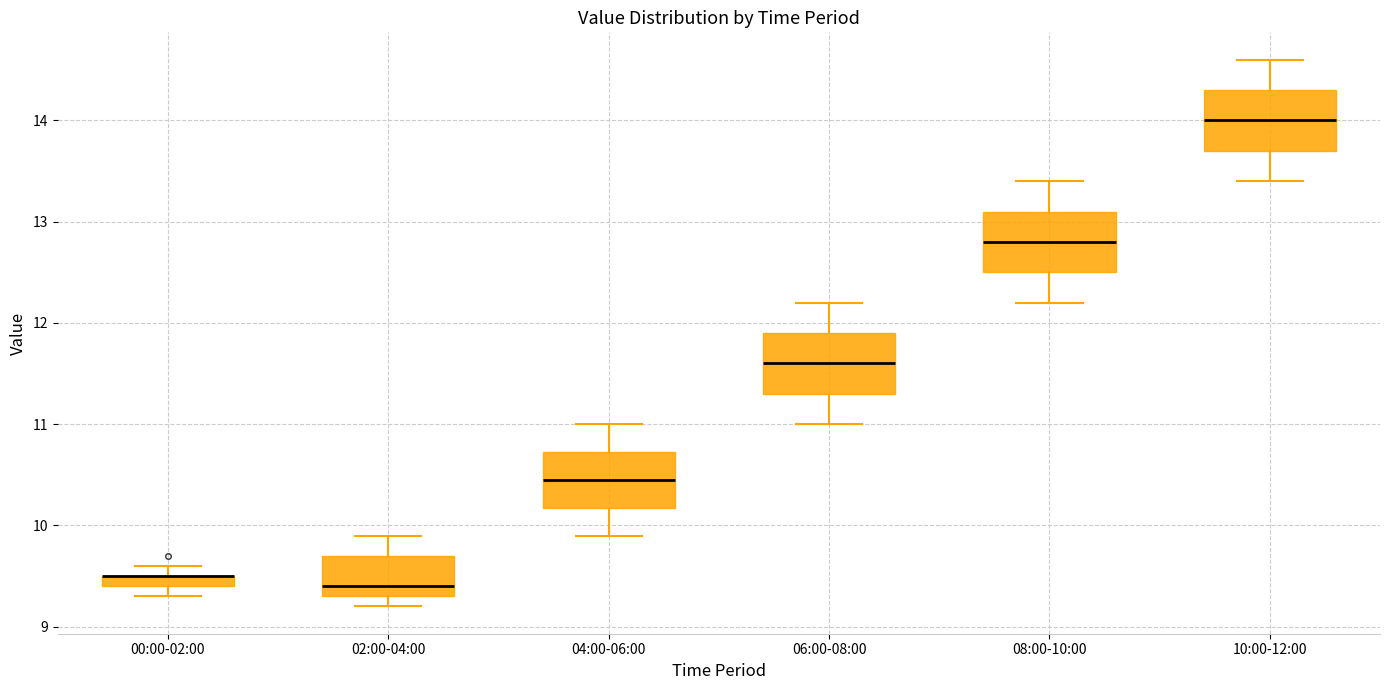

Where is the lower edge of the box for 04:00-06:00 on the y-axis? The values are not printed on the chart, so give them approximately, as read against the axis.

10.2